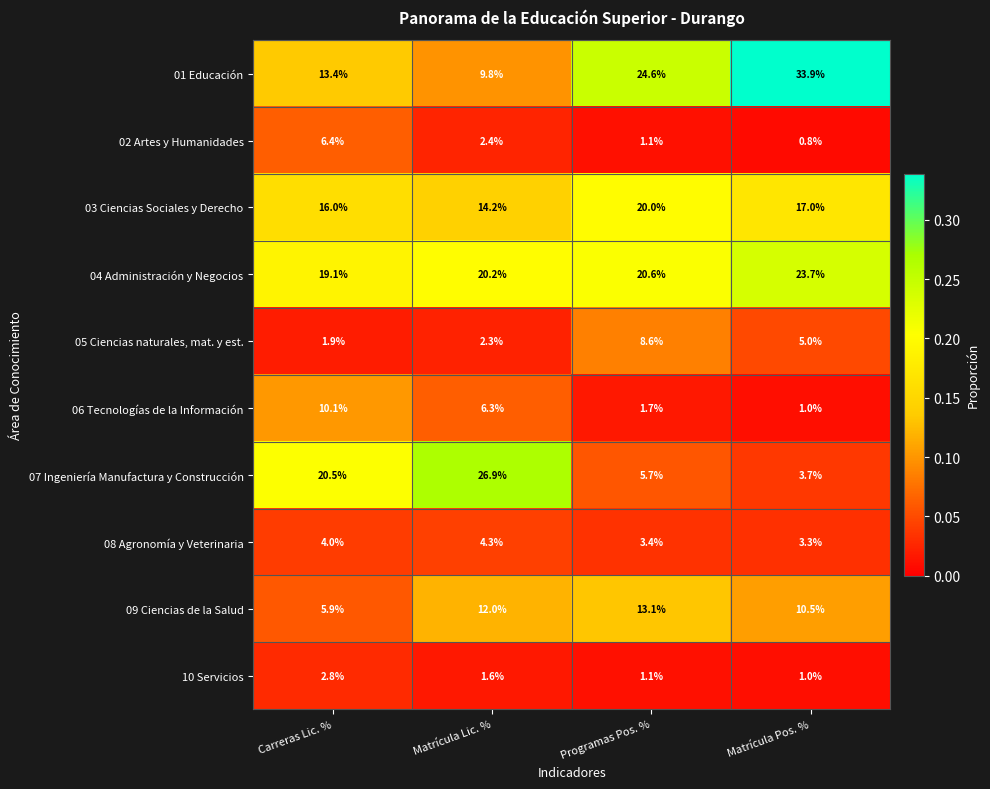

Which series has the largest range (max minus min)?

01 Educación